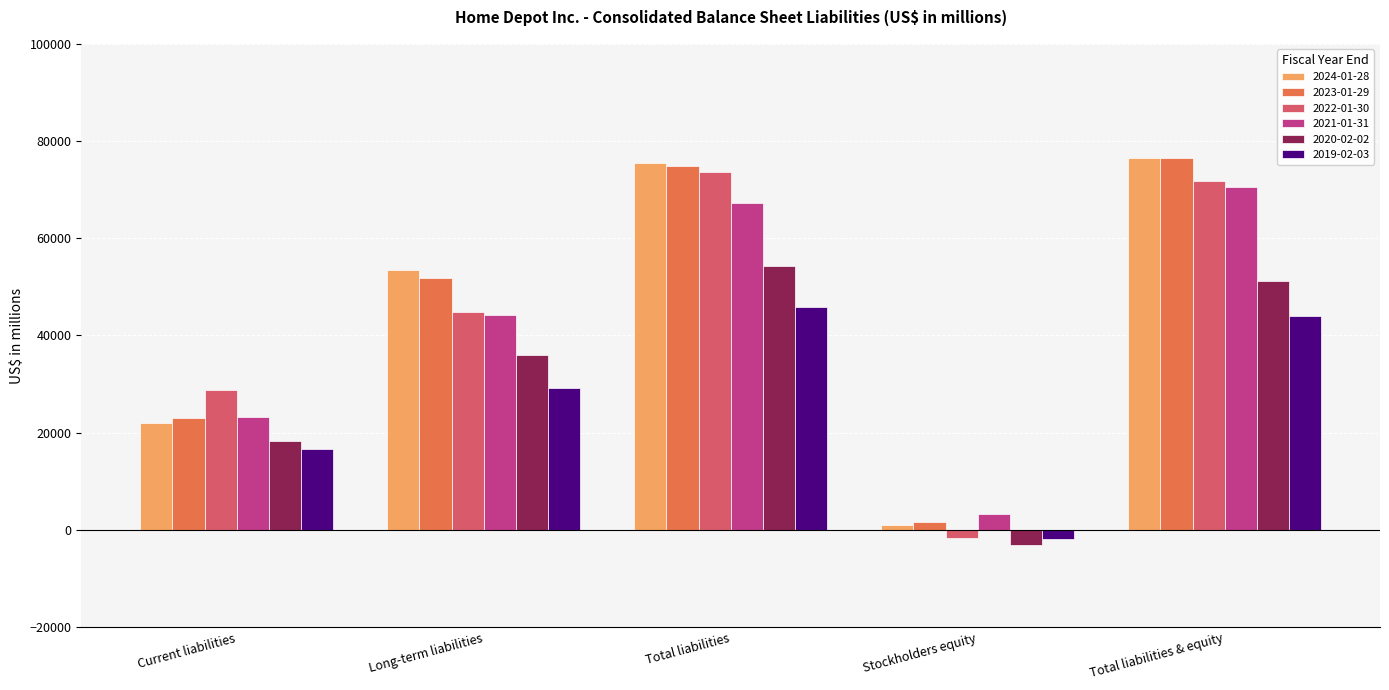

Reading right to left, list all the values displayed in this chart.

2024-01-28: 76530	1044	75486	53471	22015
2023-01-29: 76445	1562	74883	51773	23110
2022-01-30: 71876	-1696	73572	44879	28693
2021-01-31: 70581	3299	67282	44116	23166
2020-02-02: 51236	-3116	54352	35977	18375
2019-02-03: 44003	-1878	45881	29165	16716